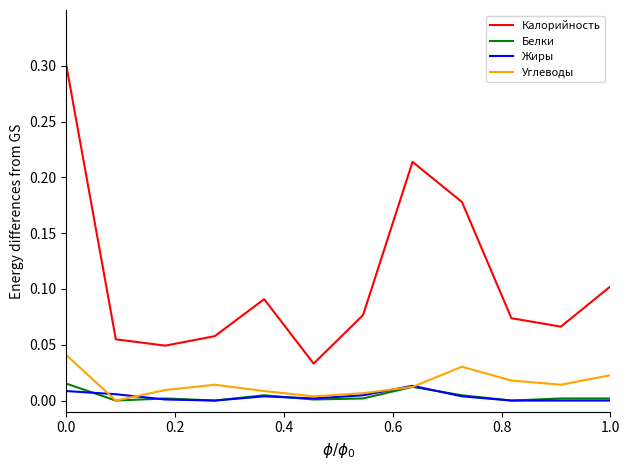

True or false: Углеводы and Калорийность cross at least once.

False